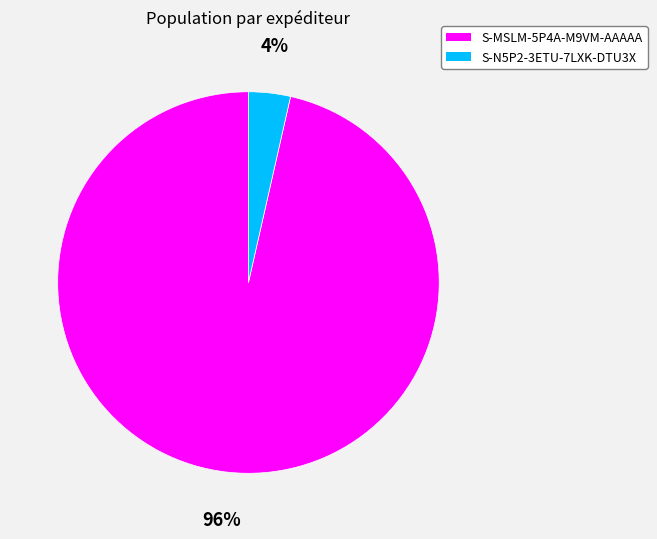

To the nearest percent, what portion does S-N5P2-3ETU-7LXK-DTU3X represent?

4%